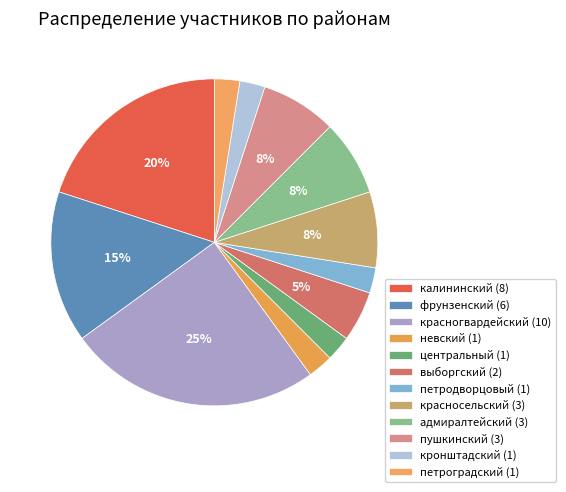

Which category has the smallest portion of the pie?

невский